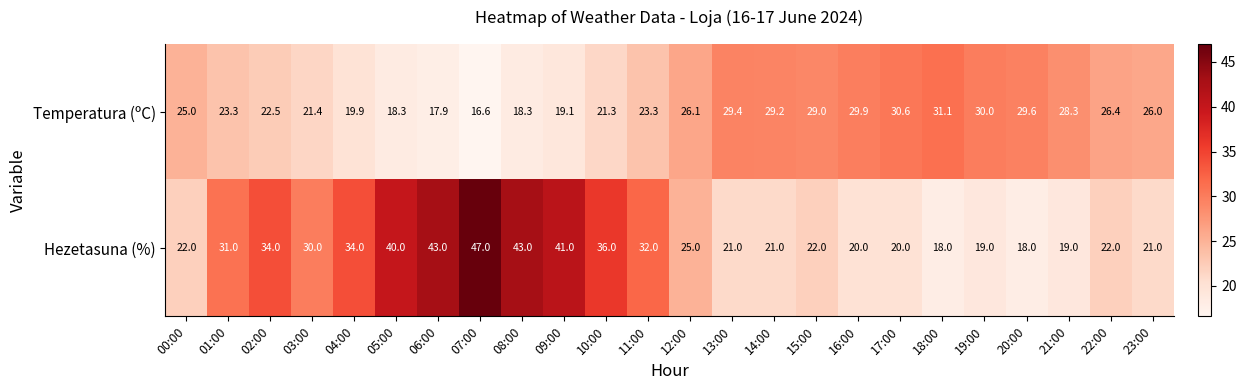

Read the Hezetasuna (%) value at 13:00.

21.0